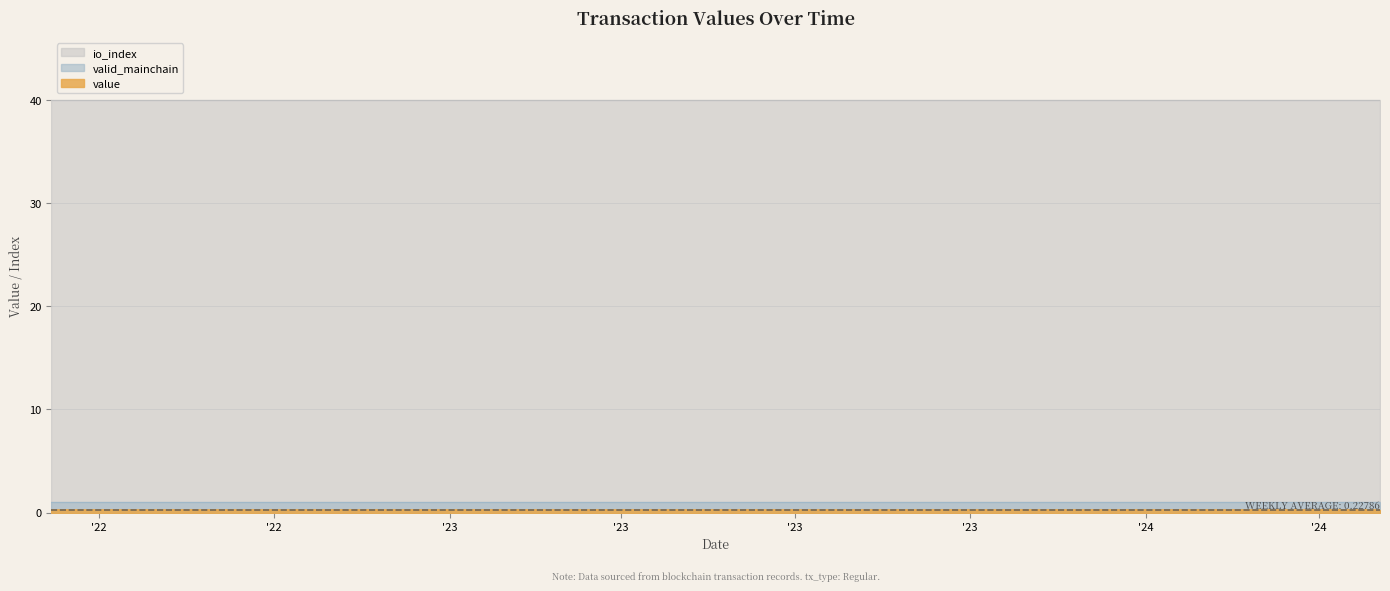

What is the value of the value point at the 6th from the left?

0.2